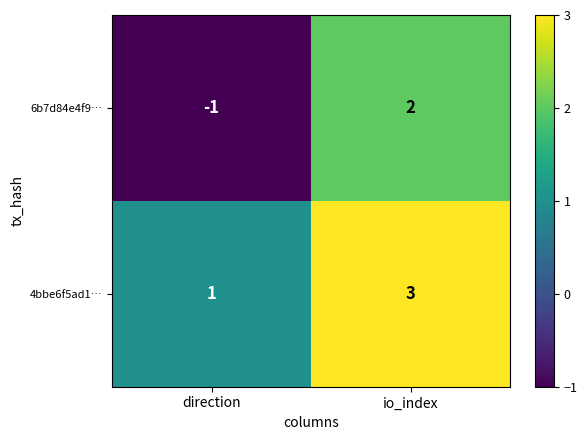

Which label corresponds to the smallest value in the chart?

direction